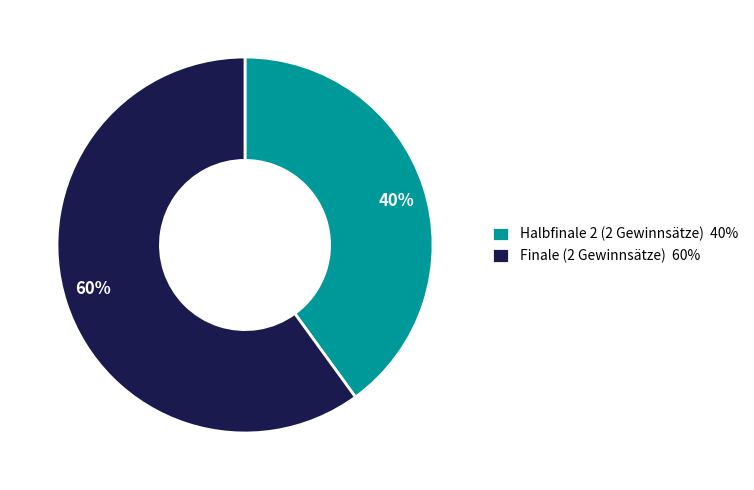

To the nearest percent, what is the combined percentage of Halbfinale 2 (2 Gewinnsätze) and Finale (2 Gewinnsätze)?

100%